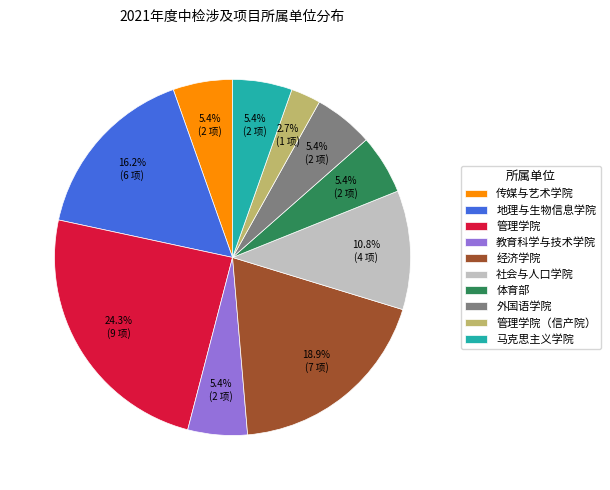

To the nearest percent, what is the difference between the largest and smallest slice percentages?

22%